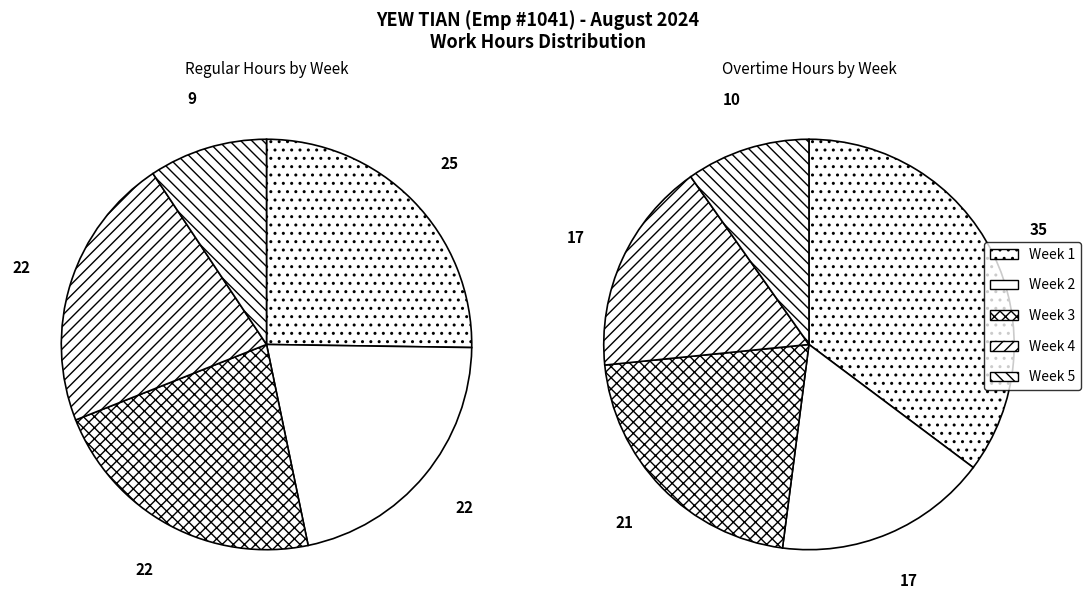

Is it true that 5 is 17% of the pie?

False